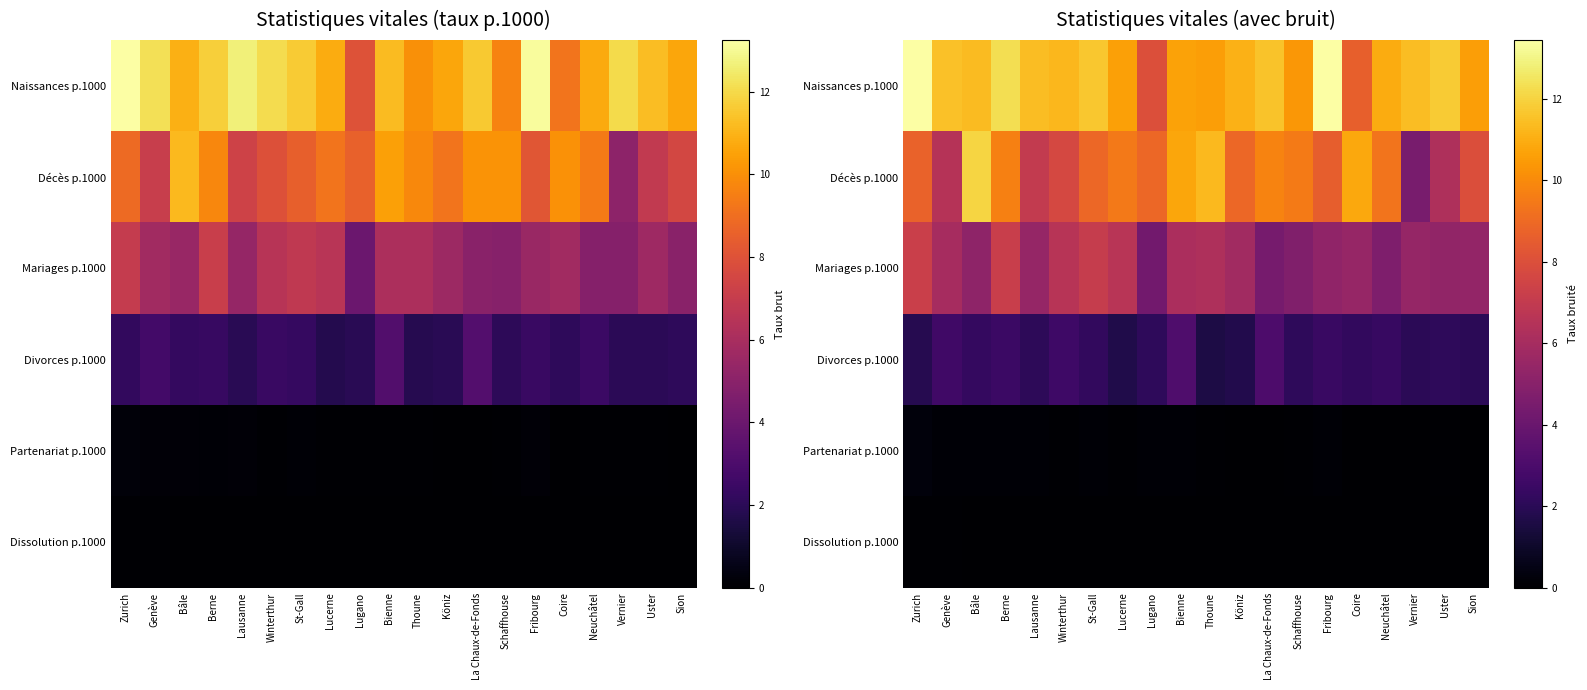

Which has a higher value, Sion or Coire?

Sion